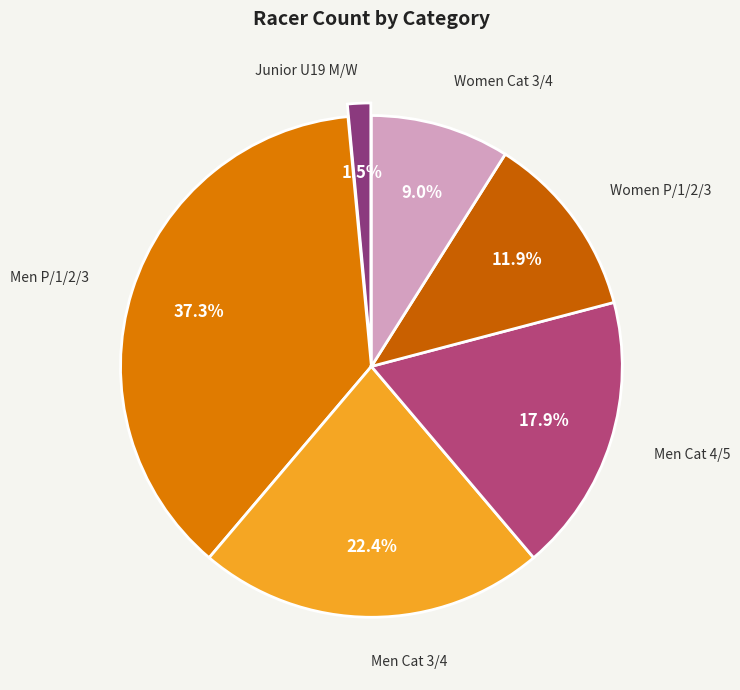

Between Men Cat 4/5 and Women Cat 3/4, which is larger?

Men Cat 4/5